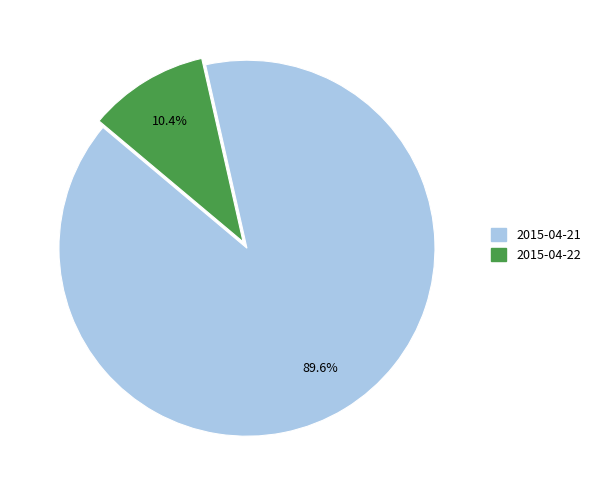

To the nearest percent, what portion does 2015-04-21 represent?

90%